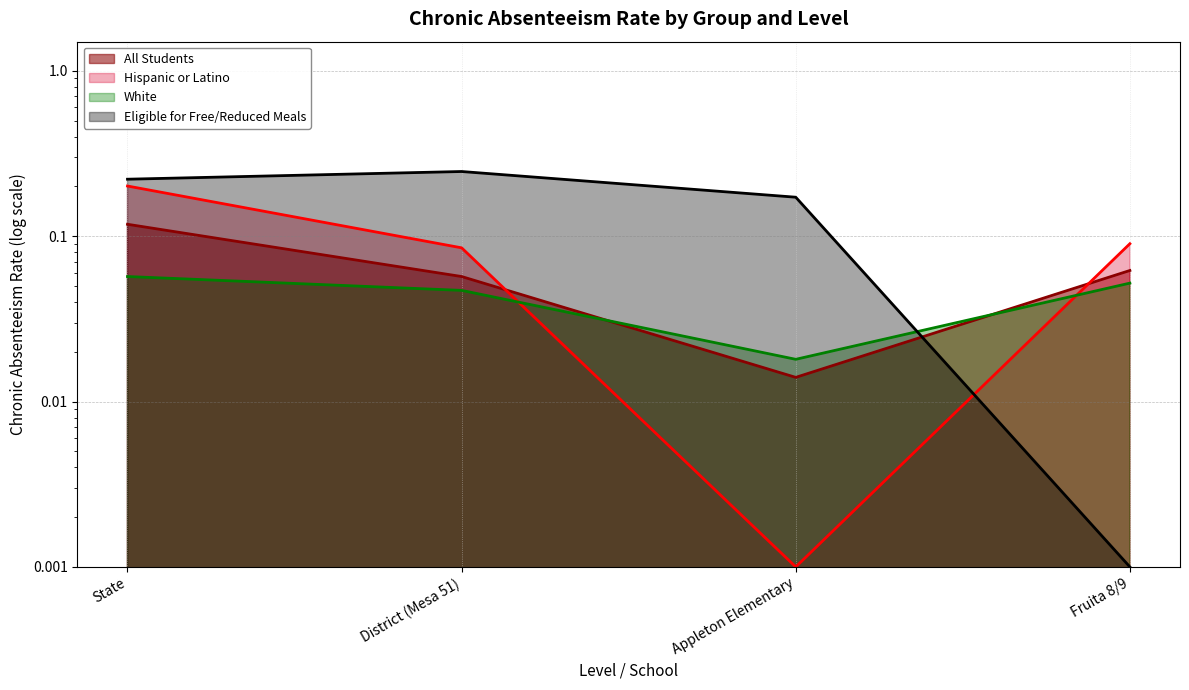

What is the label of the 1st point from the right?

Fruita 8/9